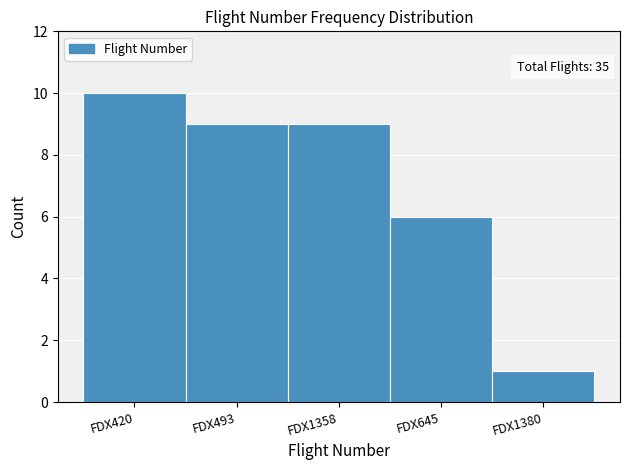

Reading left to right, extract all data points from this chart.

10	9	9	6	1